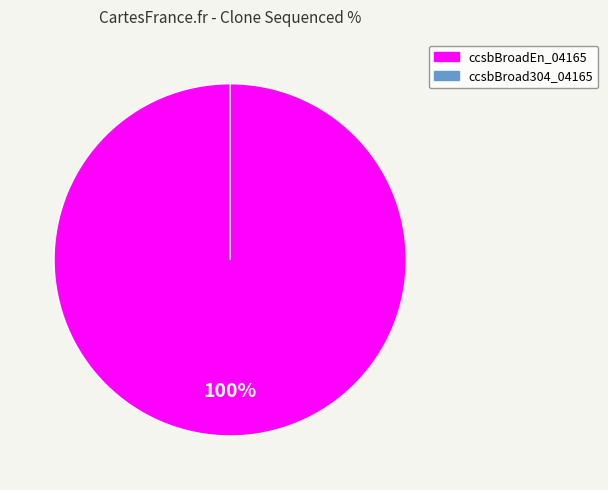

True or false: ccsbBroad304_04165 accounts for 0% of the total.

True